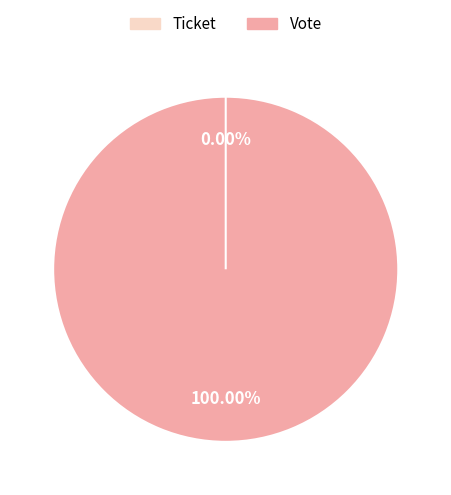

The Vote slice represents 99% of the pie. True or false?

False